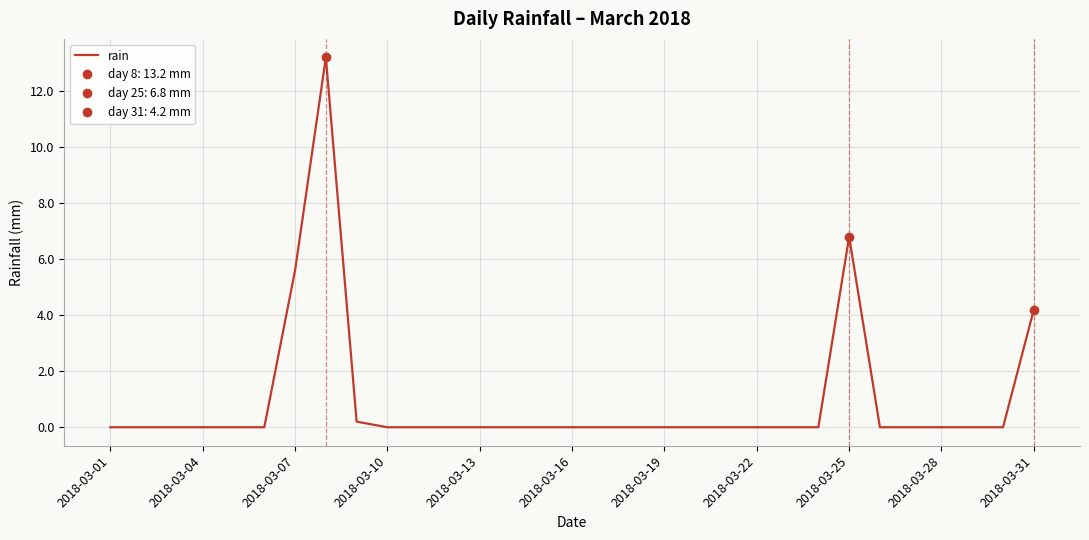

What is the average value?

1.0